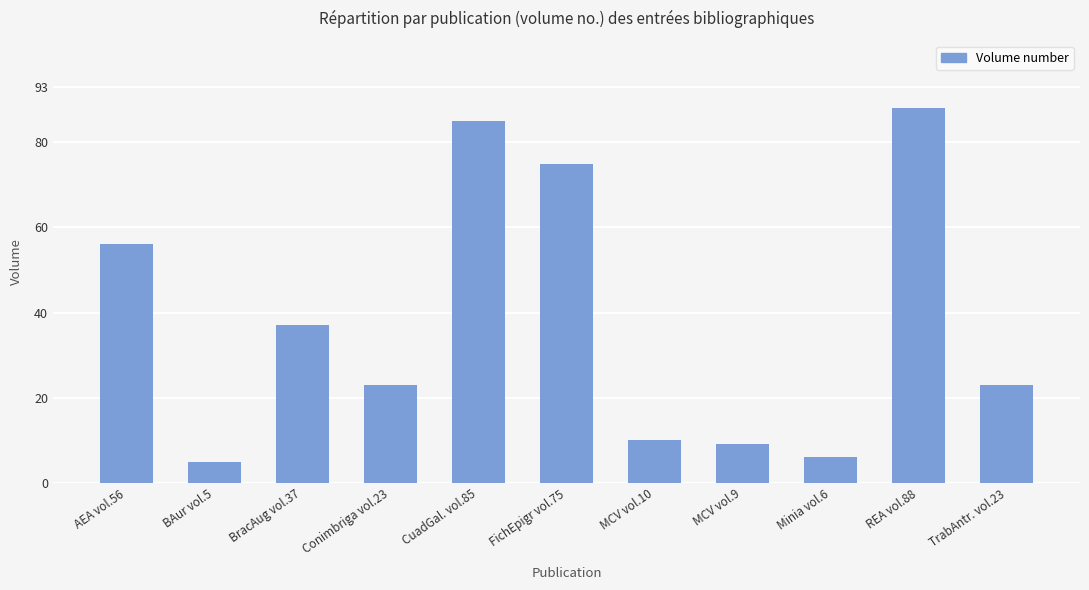

What is the difference between the values at BAur vol.5 and Minia vol.6?

1